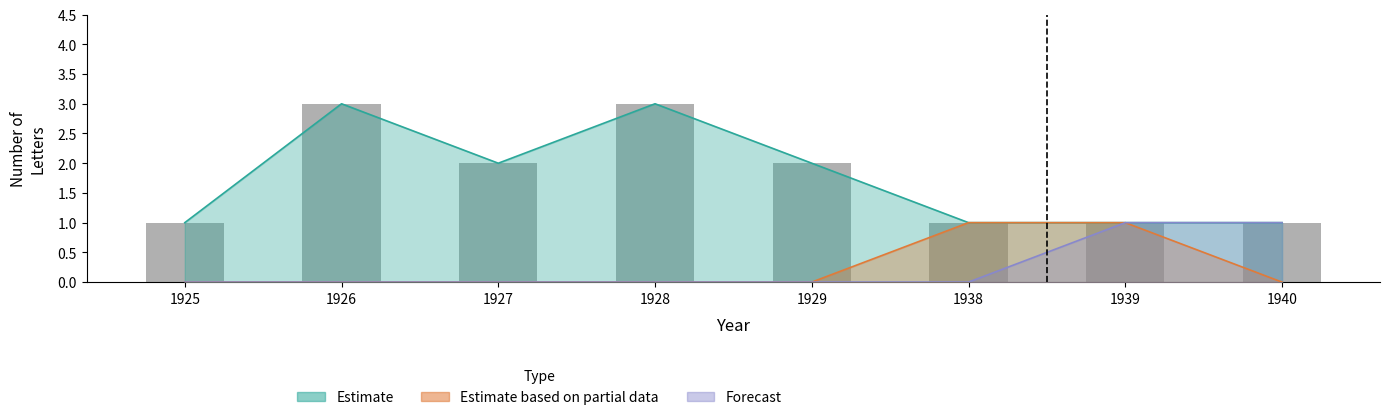

Between 1926 and 1929, which is larger?

1926